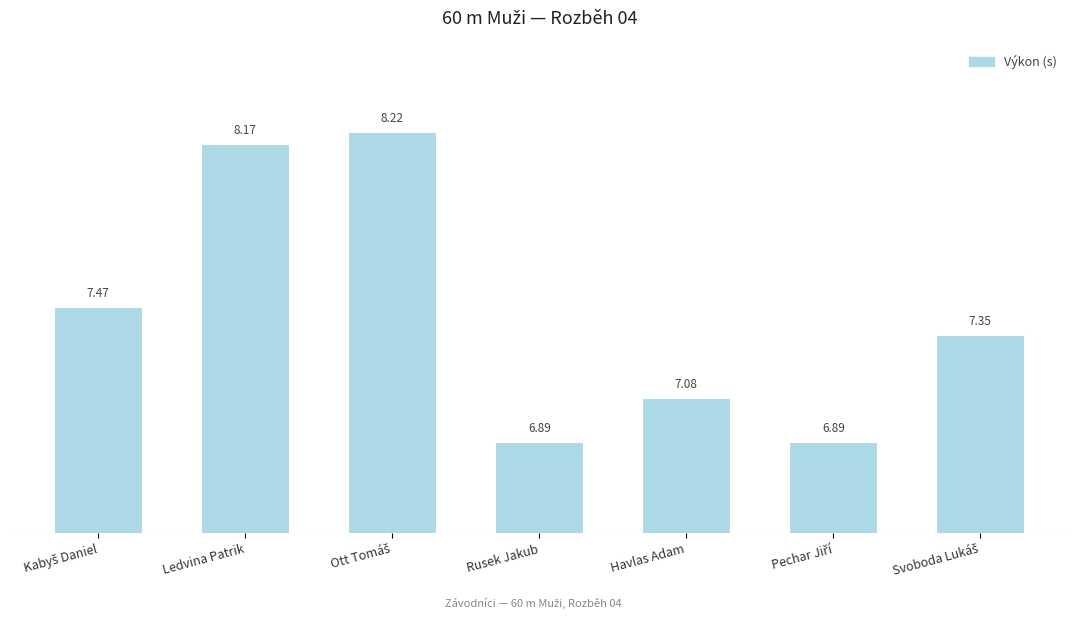

What is the difference between the maximum and second lowest values?

1.3